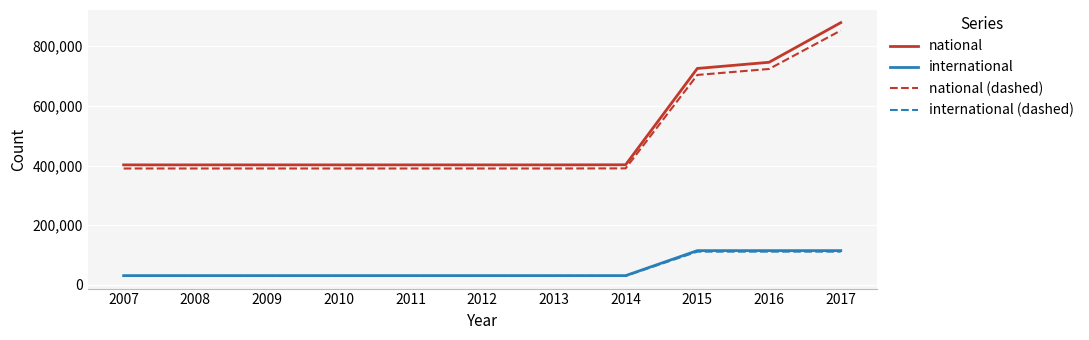

True or false: international (dashed) has a value of 30065.1 at 2011.

True